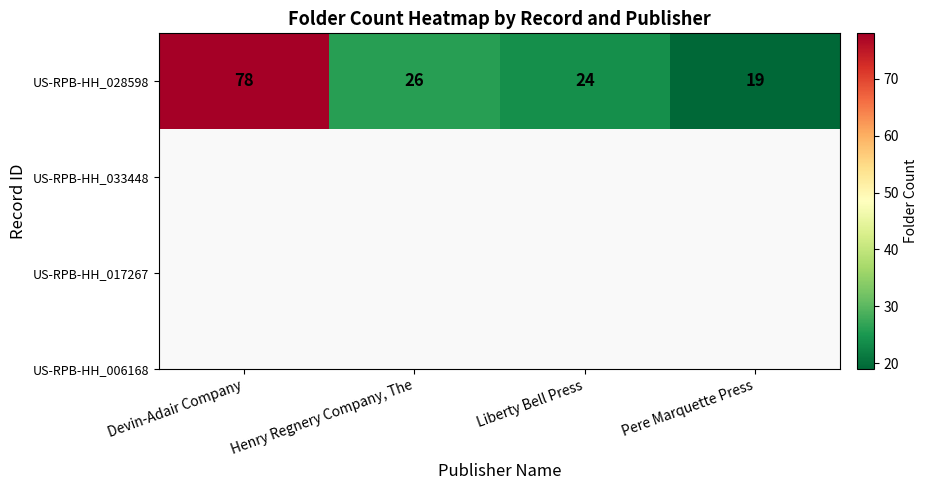

Reading right to left, extract all data points from this chart.

Pere Marquette Press=19	Liberty Bell Press=24	Henry Regnery Company, The=26	Devin-Adair Company=78